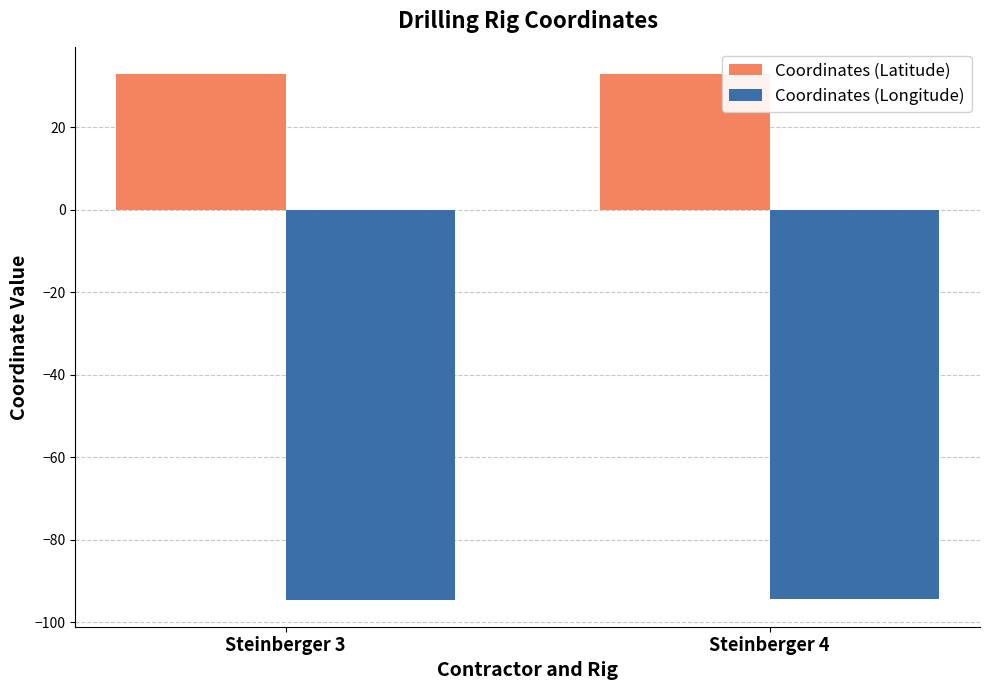

Which series has the largest total across all categories?

Coordinates (Latitude)